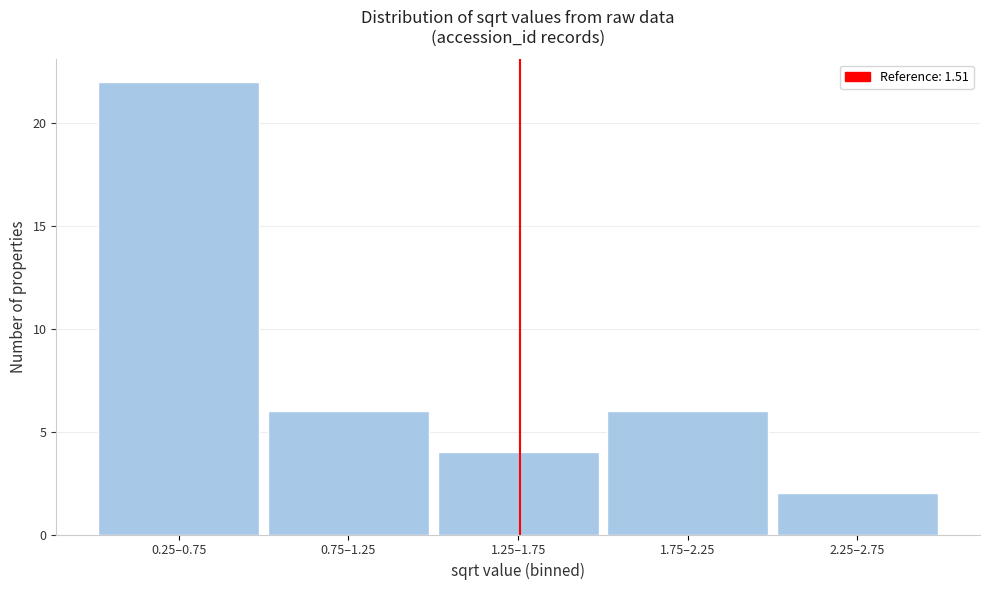

Reading right to left, what are all the values shown in this chart?

2.25–2.75=2	1.75–2.25=6	1.25–1.75=4	0.75–1.25=6	0.25–0.75=22